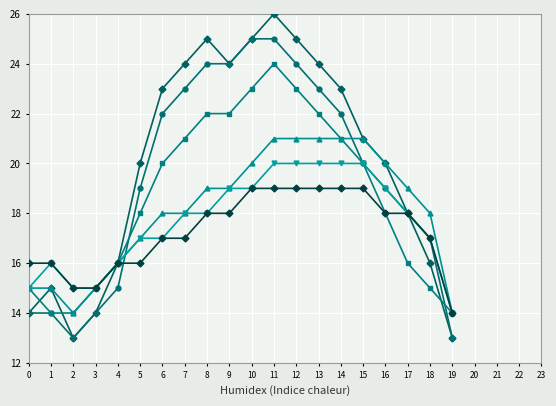

At which category does the chart reach its peak across all series?

11